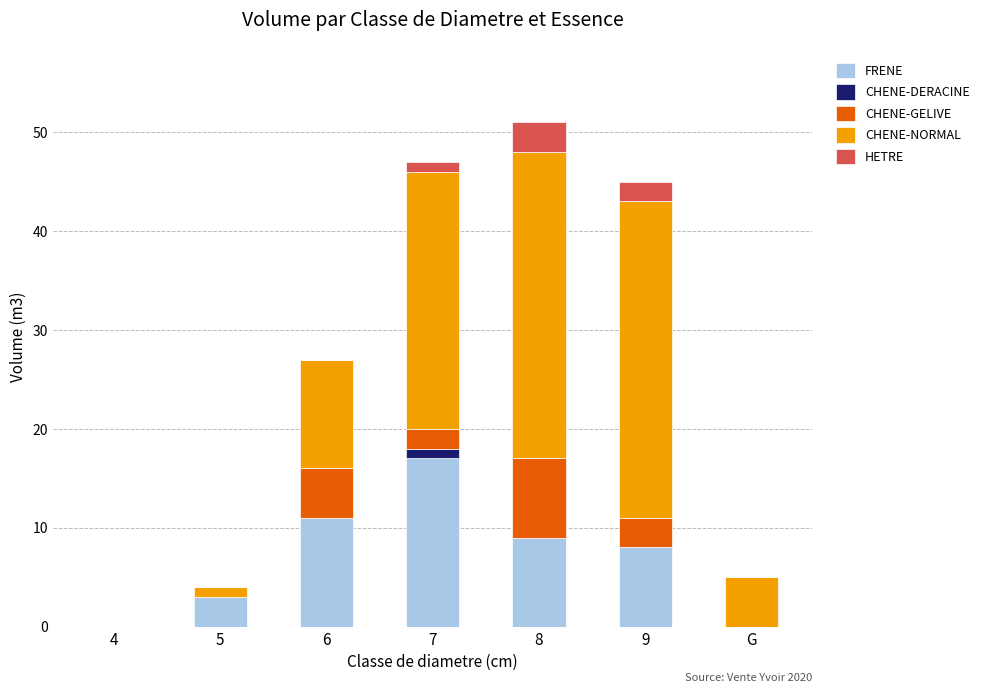

At which label does FRENE reach its peak?

7